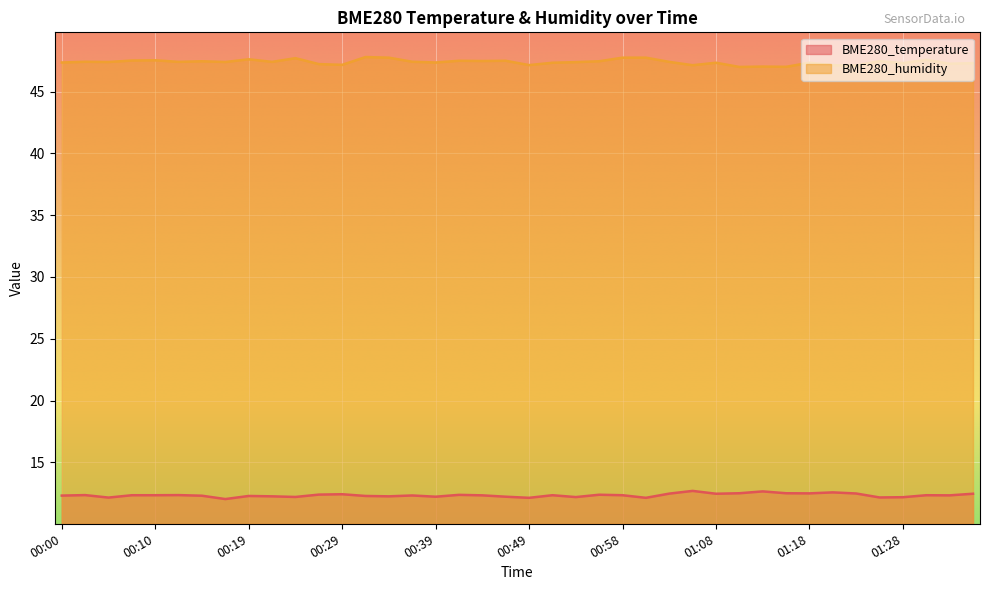

Which label corresponds to the smallest value in the chart?

00:17